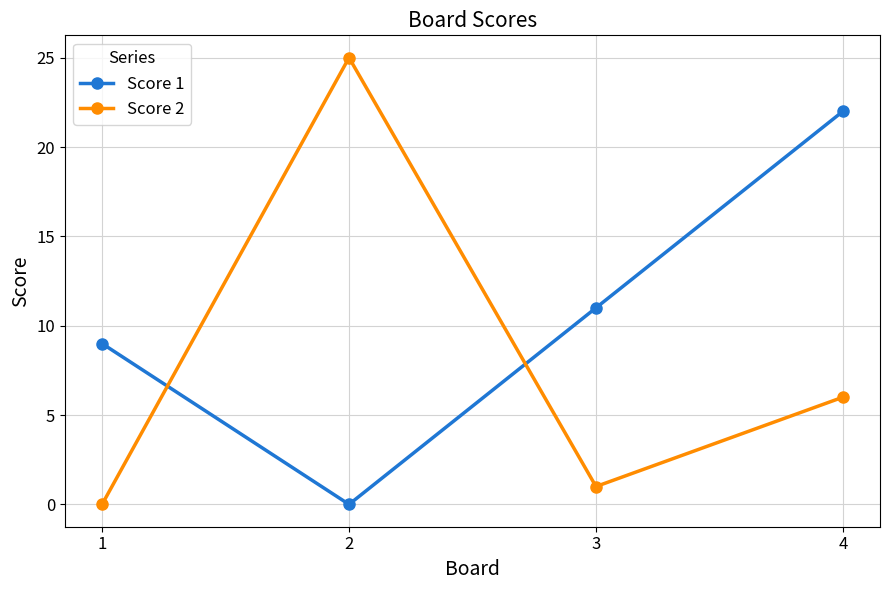

Which series has the widest spread of values?

Score 2